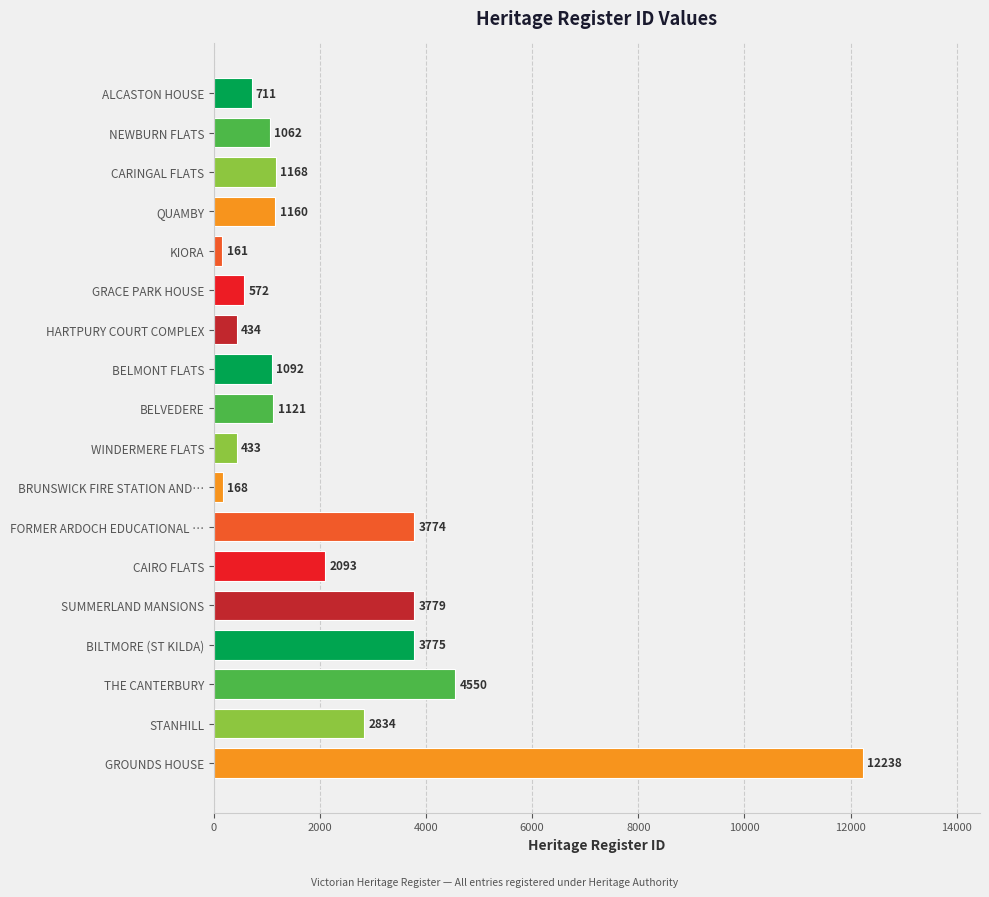

Which label corresponds to the smallest value in the chart?

KIORA